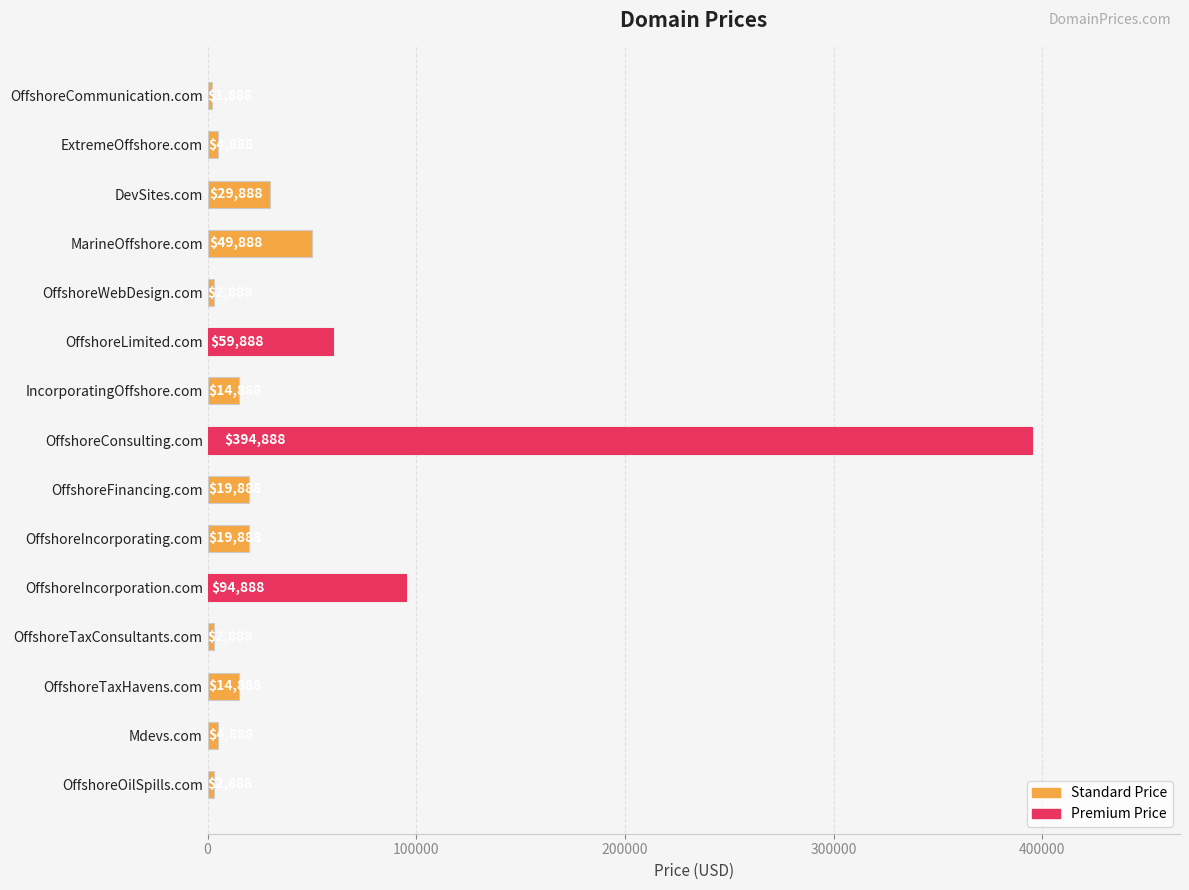

What is the difference between the second highest and second lowest values?

92000